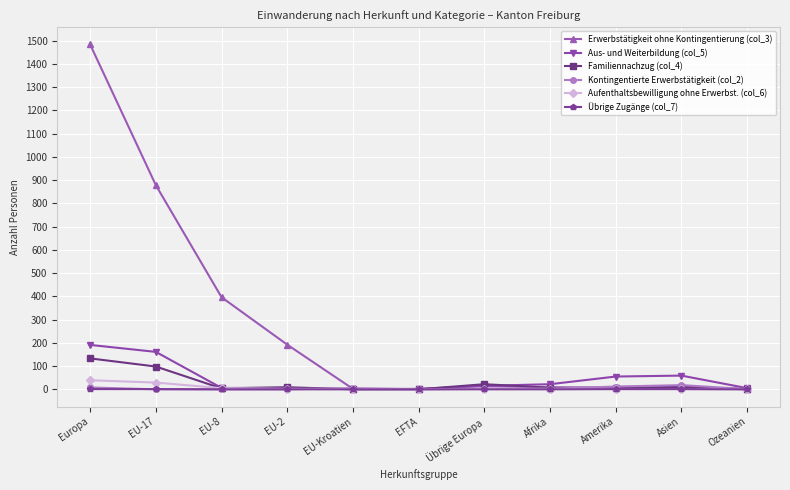

Which series has the largest range (max minus min)?

Erwerbstätigkeit ohne Kontingentierung (col_3)